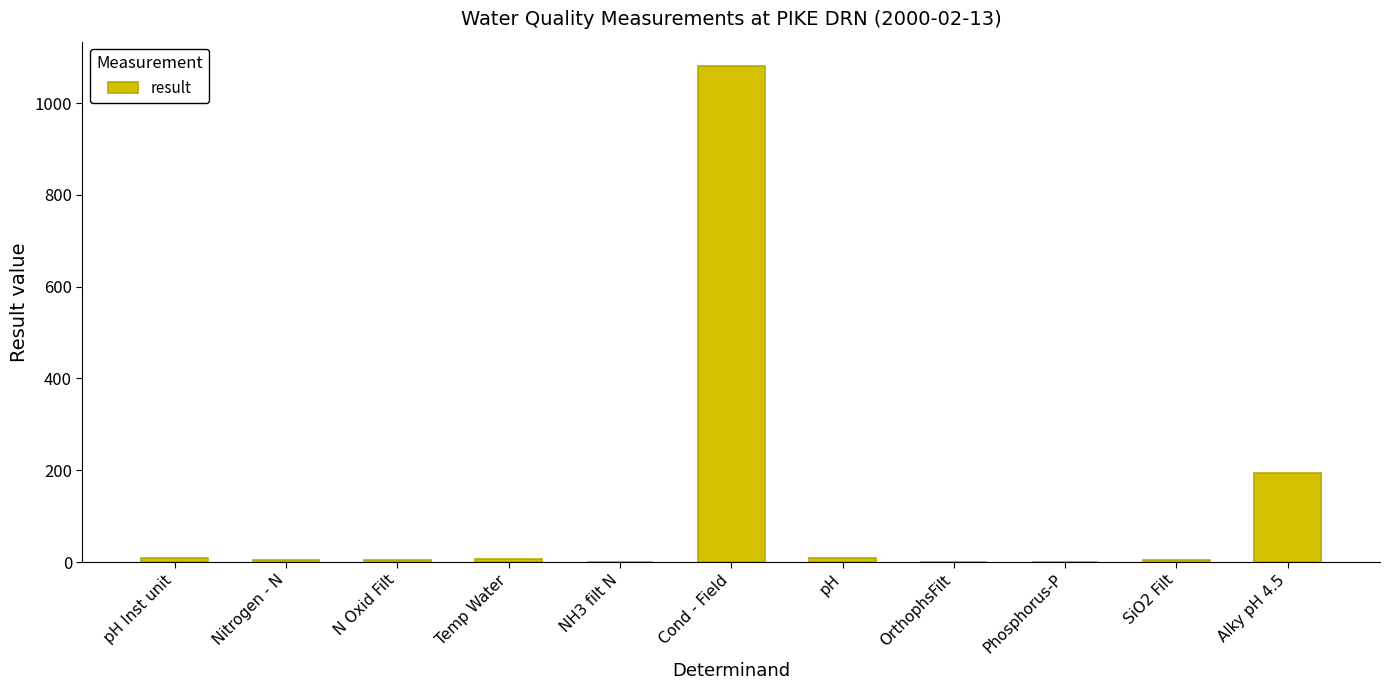

What is the sum of all values?

1310.7